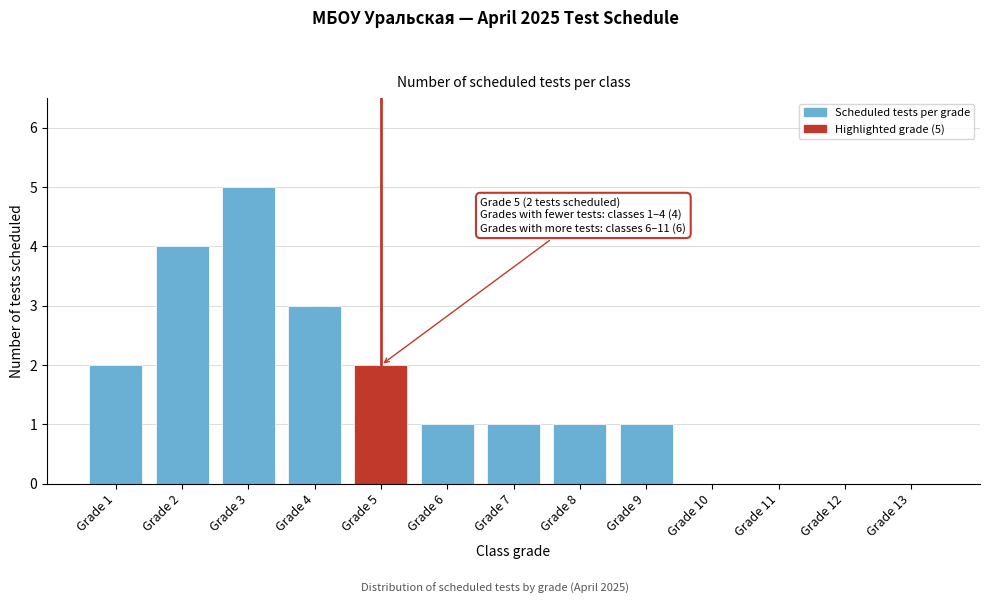

Reading left to right, list all the values displayed in this chart.

Grade 1=2	Grade 2=4	Grade 3=5	Grade 4=3	Grade 5=2	Grade 6=1	Grade 7=1	Grade 8=1	Grade 9=1	Grade 10=0	Grade 11=0	Grade 12=0	Grade 13=0